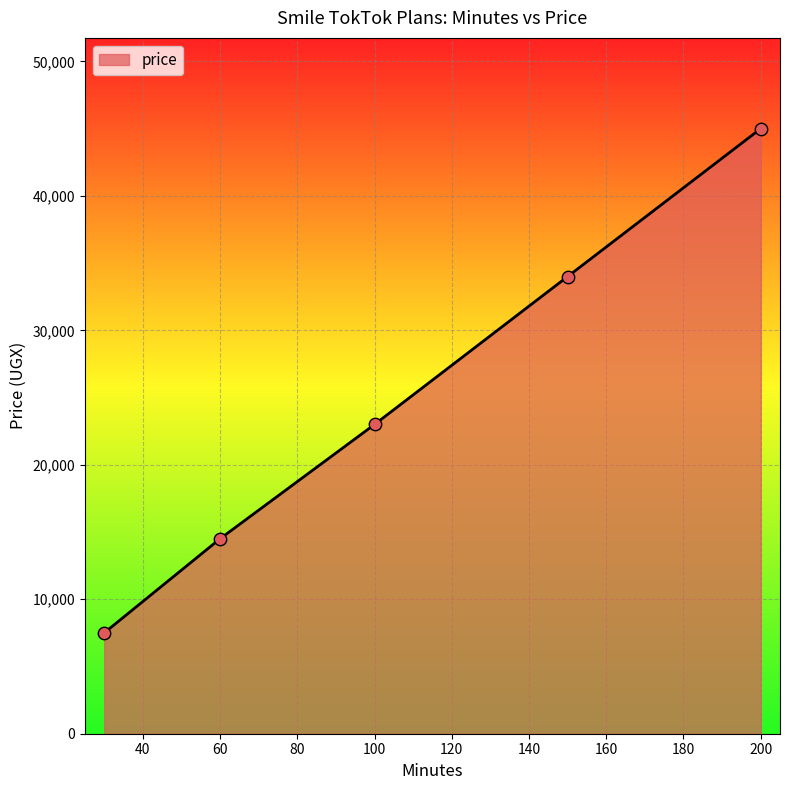

True or false: the data has more than 1 interior local peaks.

False